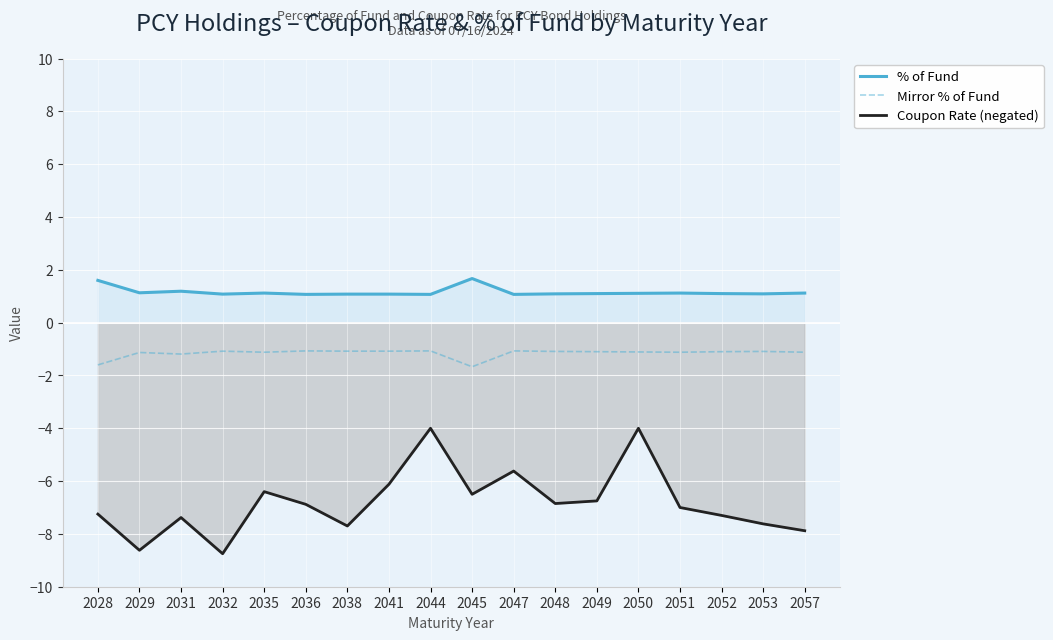

What is the total value across all series at 2047?

-5.6